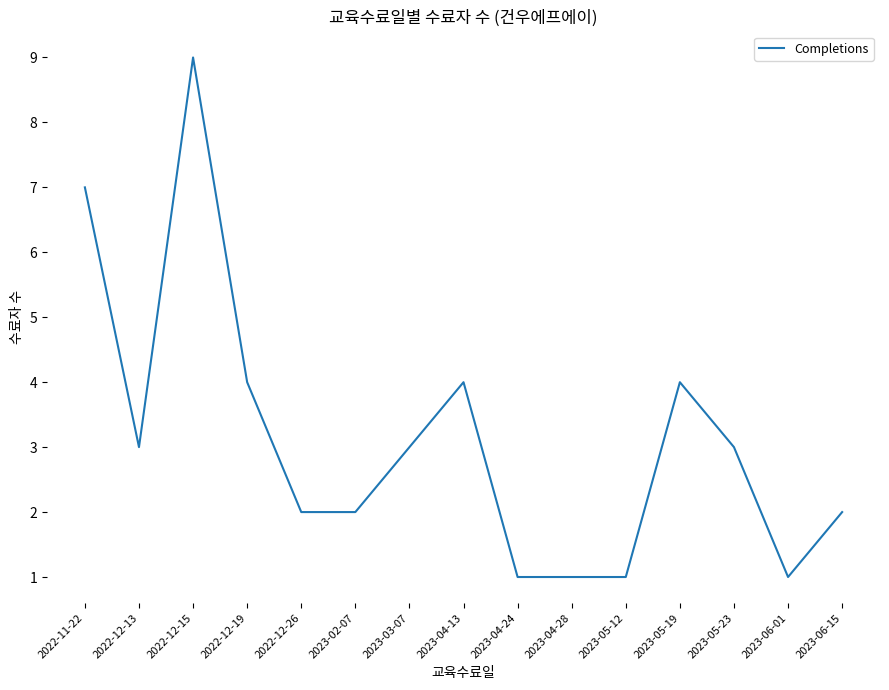

Reading left to right, transcribe all the data shown in this chart.

7	3	9	4	2	2	3	4	1	1	1	4	3	1	2